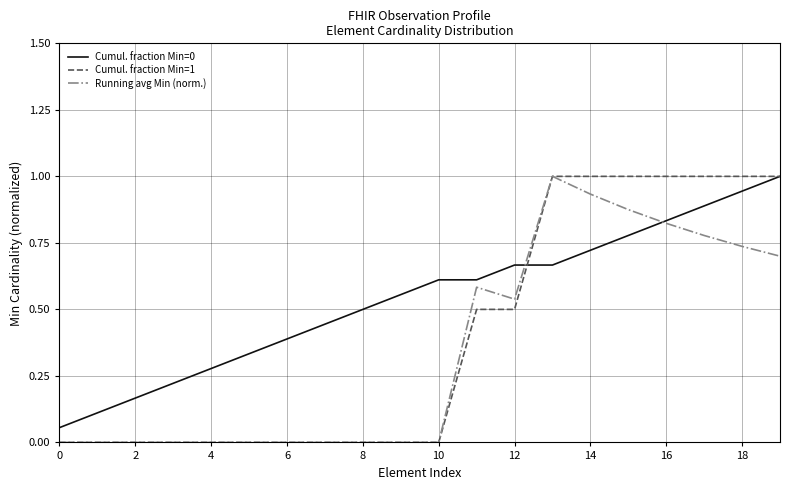

List the series in order of their overall mean, highest first.

Cumul. fraction Min=0, Cumul. fraction Min=1, Running avg Min (norm.)